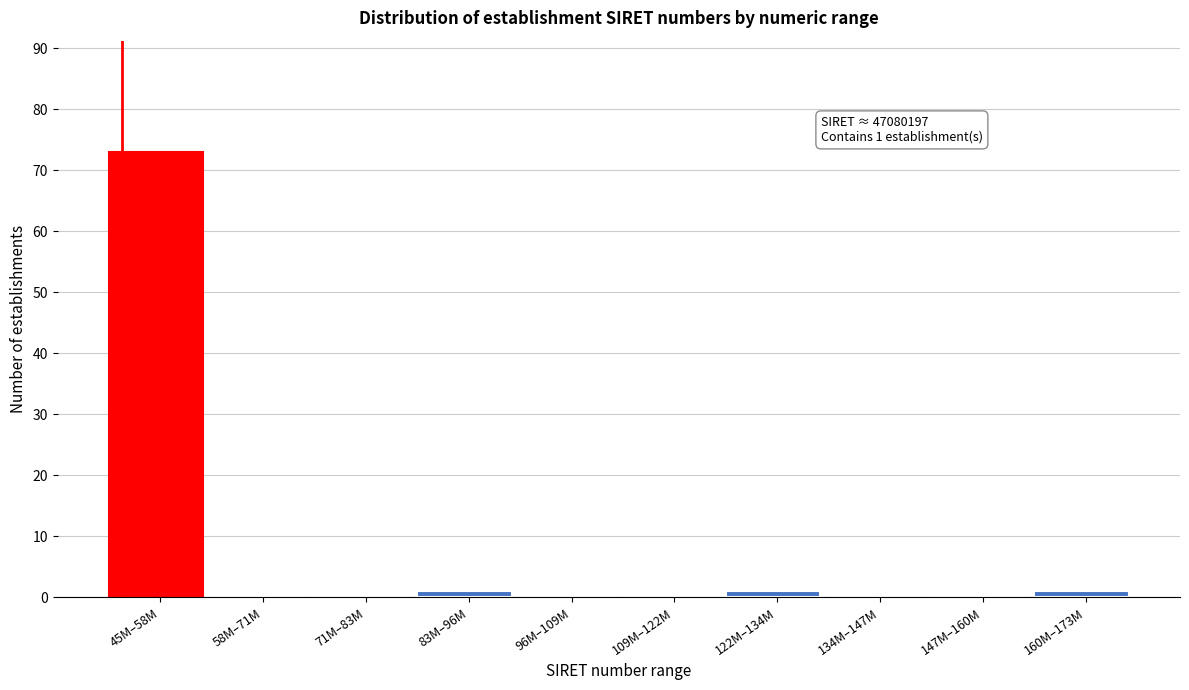

Reading left to right, what are all the values shown in this chart?

45M–58M=73	58M–71M=0	71M–83M=0	83M–96M=1	96M–109M=0	109M–122M=0	122M–134M=1	134M–147M=0	147M–160M=0	160M–173M=1